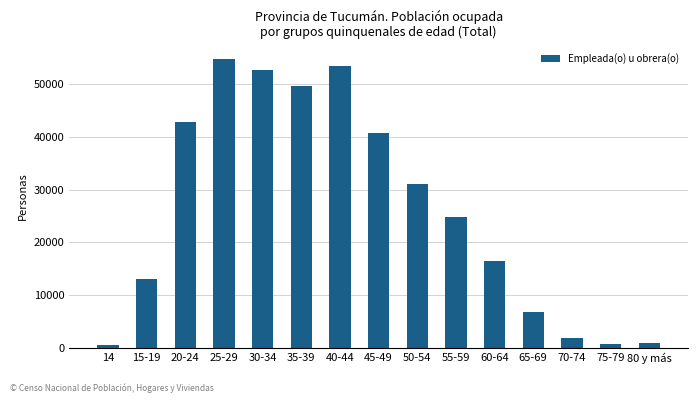

What is the label of the 4th bar from the left?

25-29